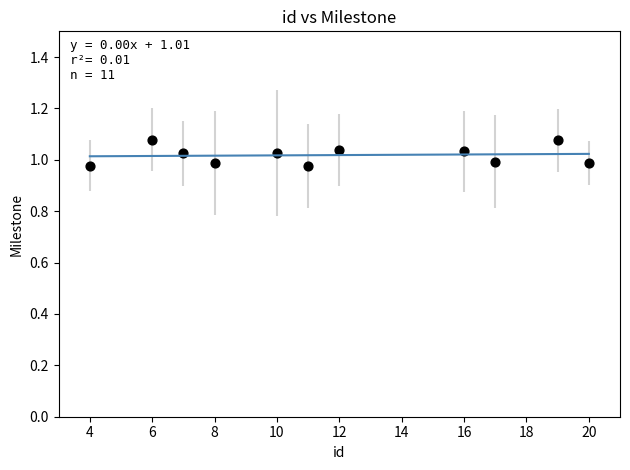

What is the average X value?

11.8